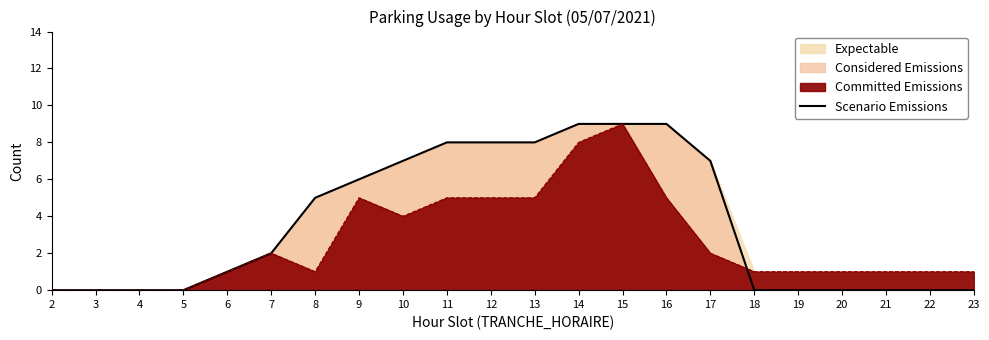

How many values are above zero?

12